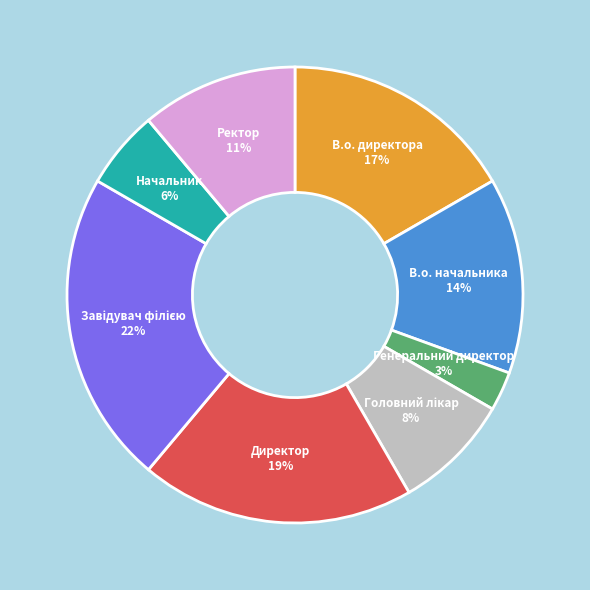

Is there any slice that represents more than half of the pie?

No